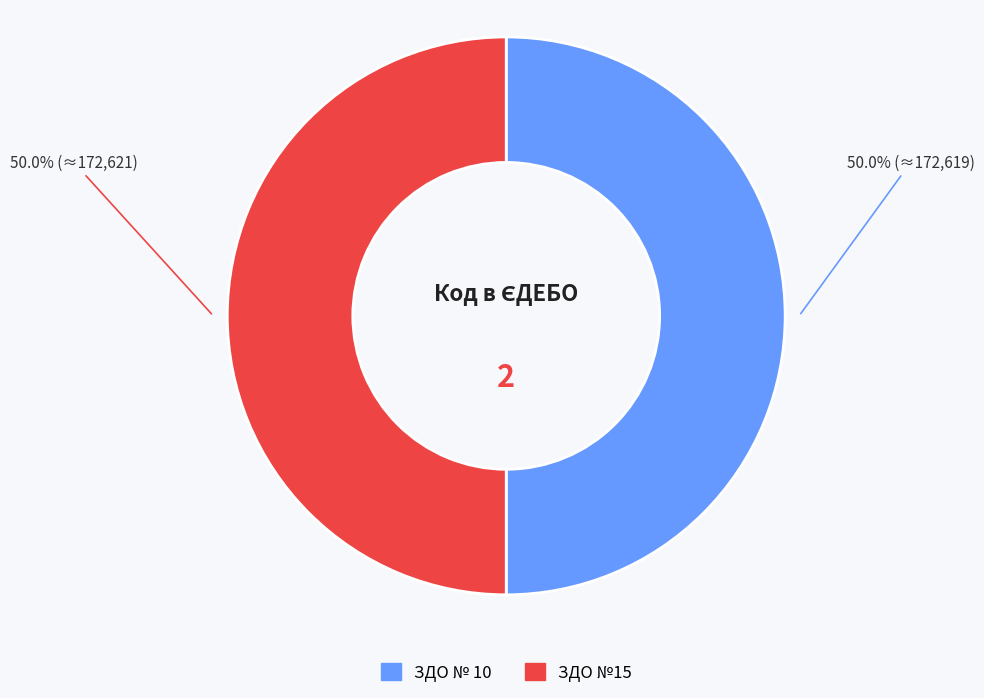

Approximately how many times larger is the value at ЗДО №15 compared to ЗДО № 10?

1.0